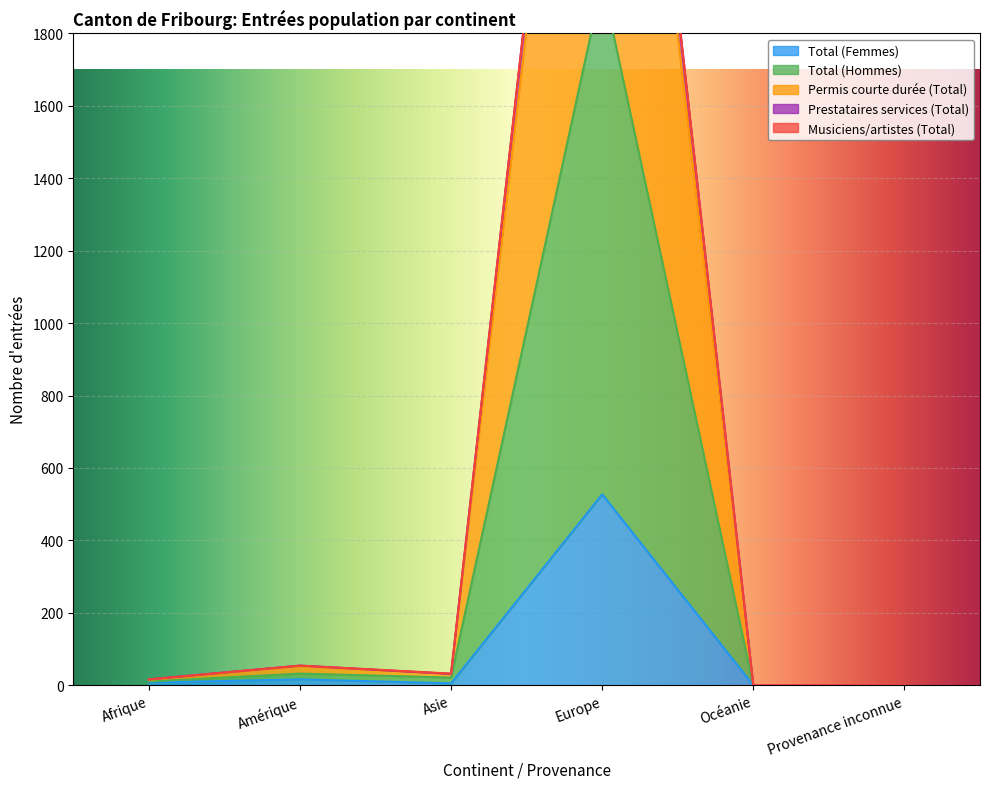

The Total (Femmes) series shows -323 at Provenance inconnue. True or false?

False